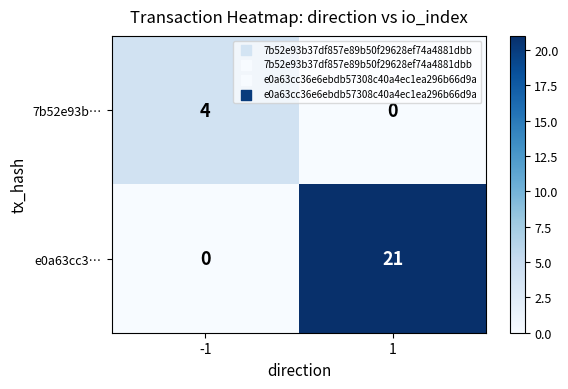

Reading left to right, transcribe all the data shown in this chart.

7b52e93b…: 4	0
e0a63cc3…: 0	21